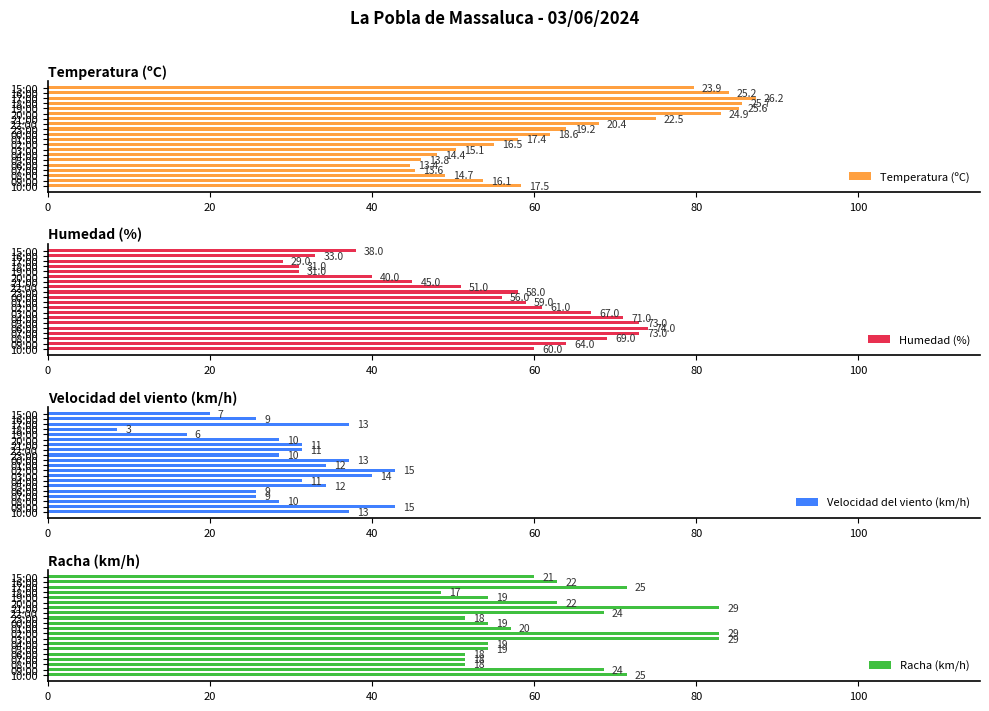

What is the difference between the maximum and minimum values in the Humedad (%) series?

45.0